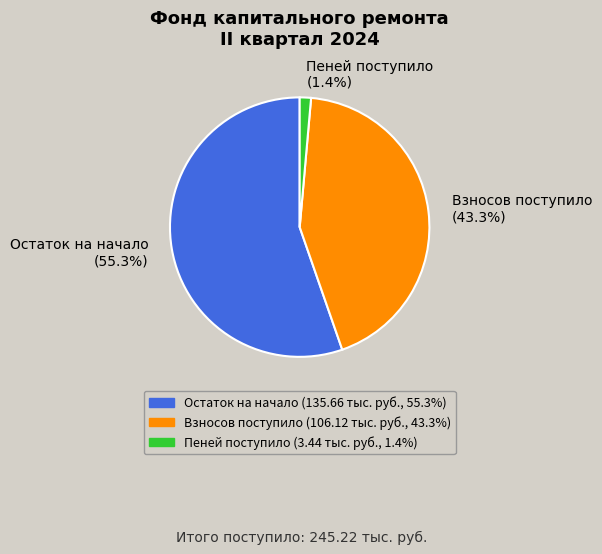

Combined, what portion of the pie is Взносов поступило and Остаток на начало?

98.6%